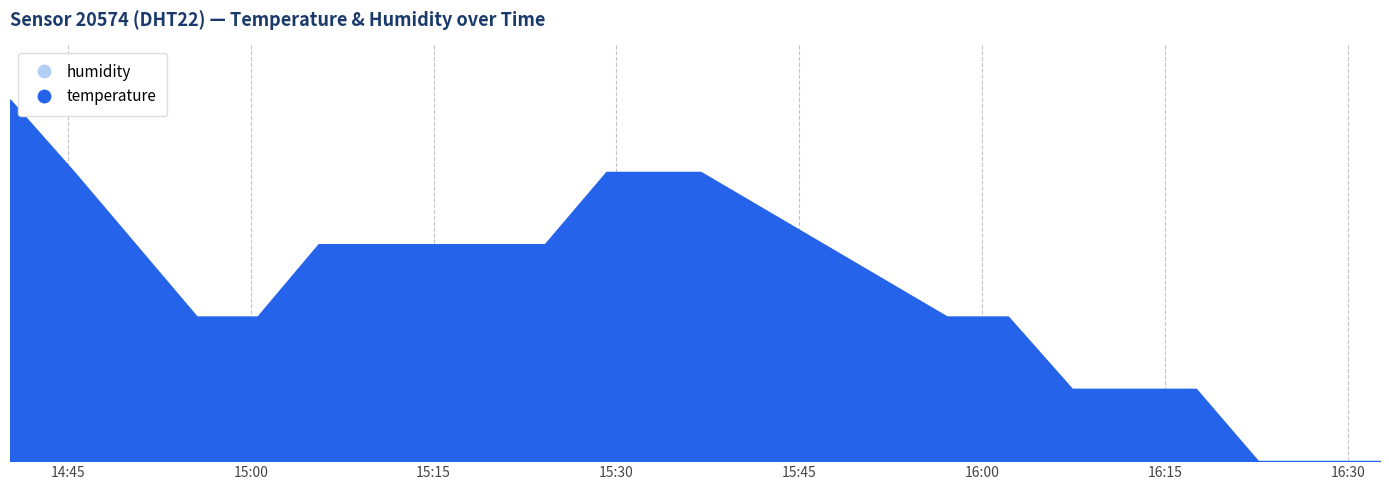

What is the change in value from 15:05 to 16:07?

-0.4